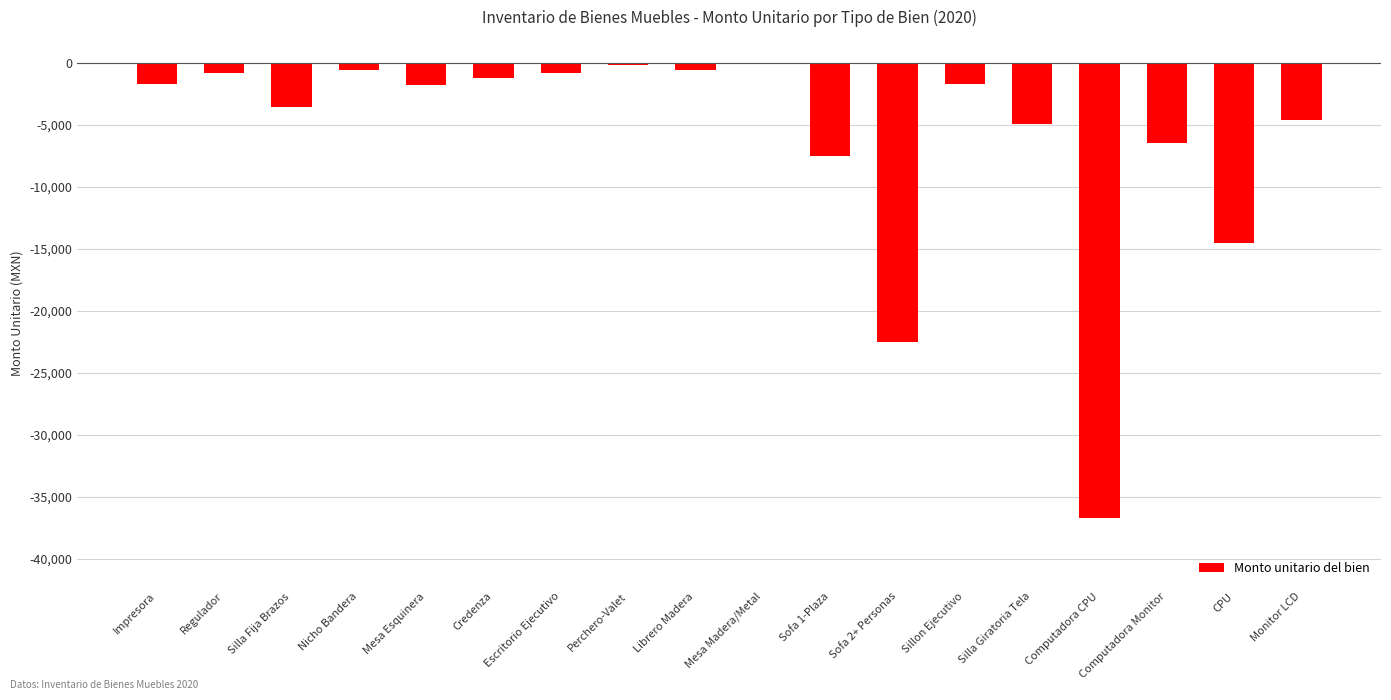

What is the change in value from Sofa 1-Plaza to Sofa 2+ Personas?

-14996.0